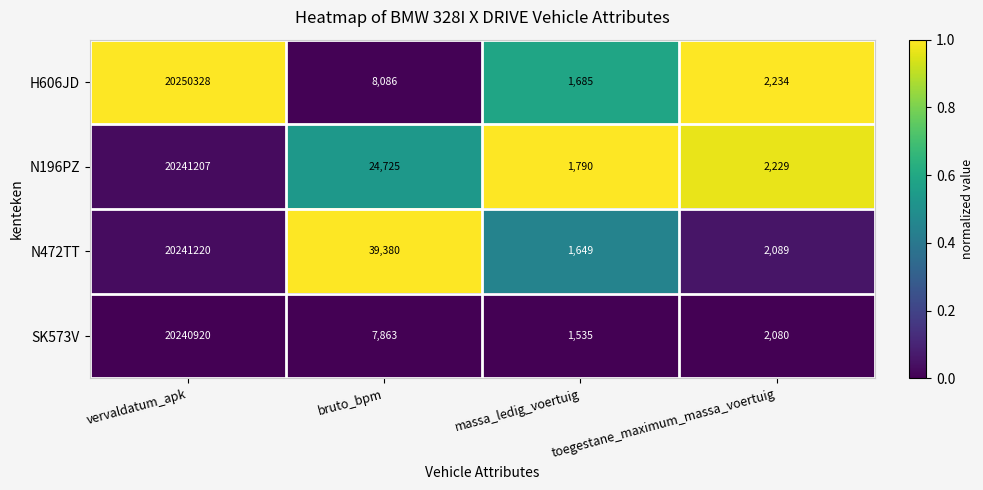

What is the sum of all H606JD values?

20262333